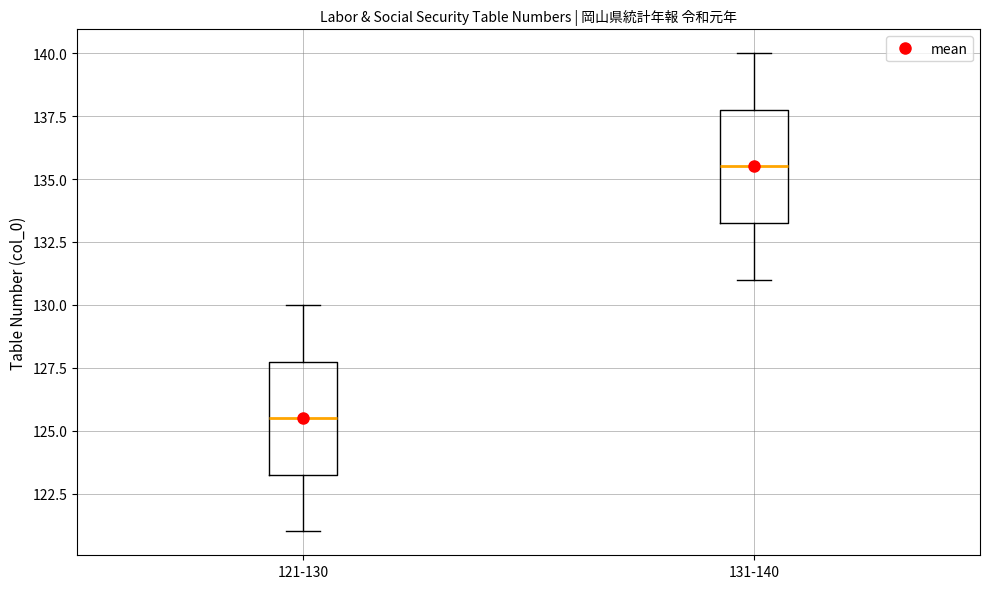

Where is the lower edge of the box for 131-140 on the y-axis? The values are not printed on the chart, so give them approximately, as read against the axis.

133.5